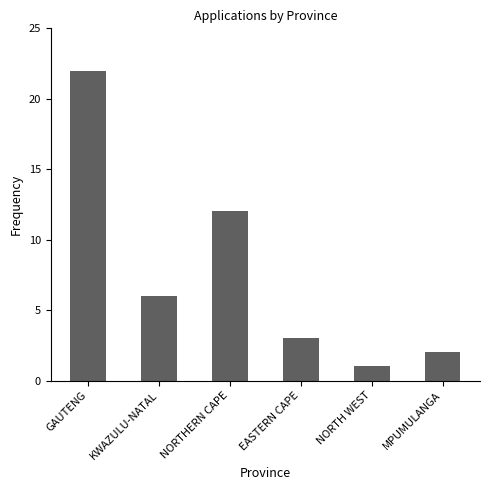

List the labels in order of value, smallest first.

NORTH WEST, MPUMULANGA, EASTERN CAPE, KWAZULU-NATAL, NORTHERN CAPE, GAUTENG